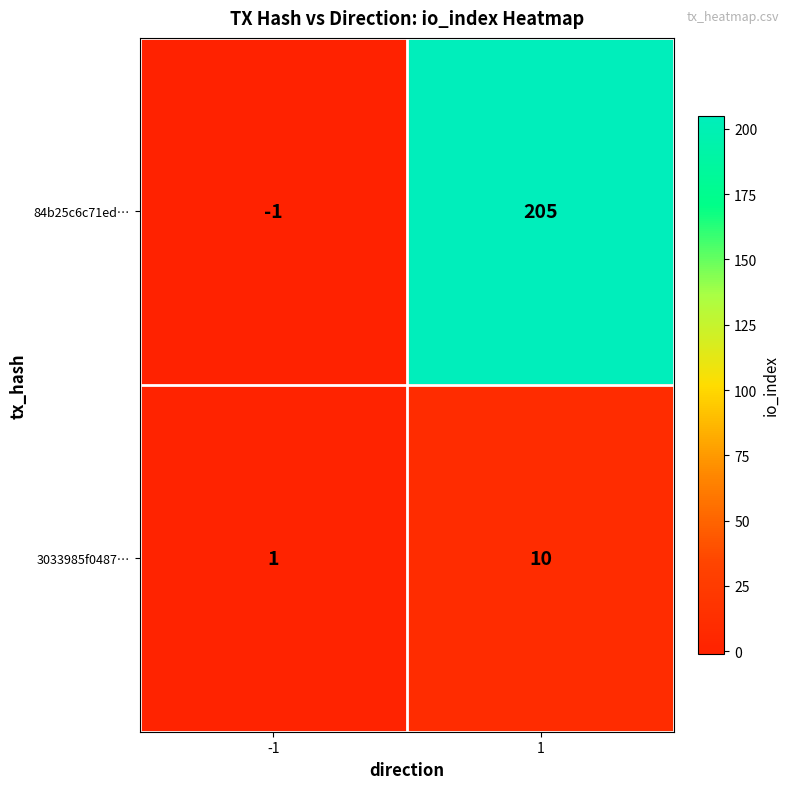

Between -1 and 1, which series saw the biggest shift?

84b25c6c71ed…